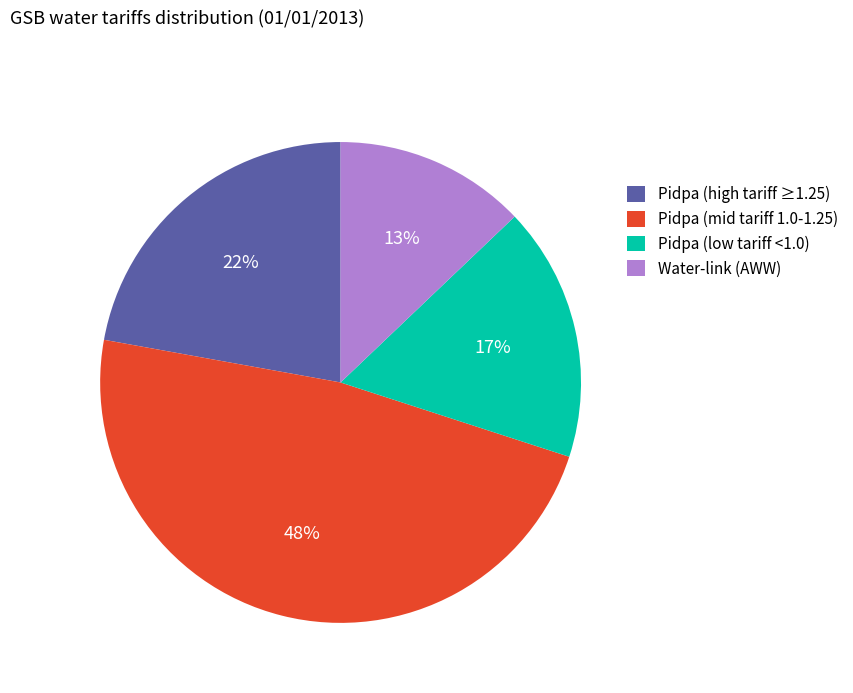

To the nearest percent, what is the average slice percentage?

25%